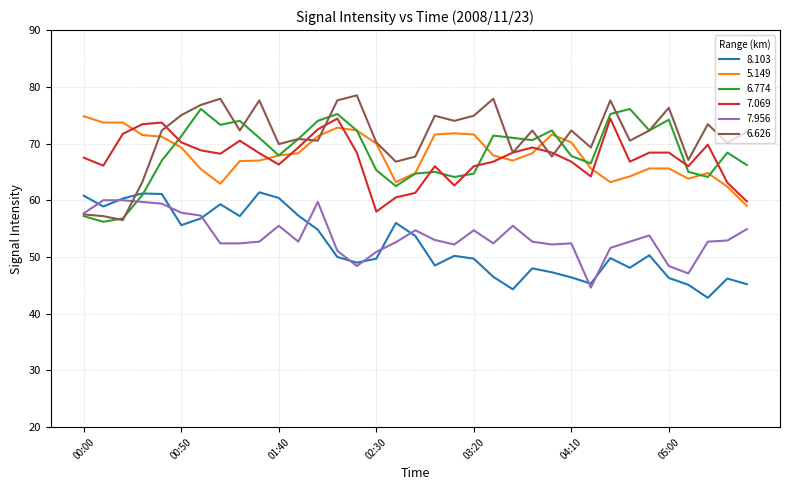

Which series has the largest total across all categories?

6.626